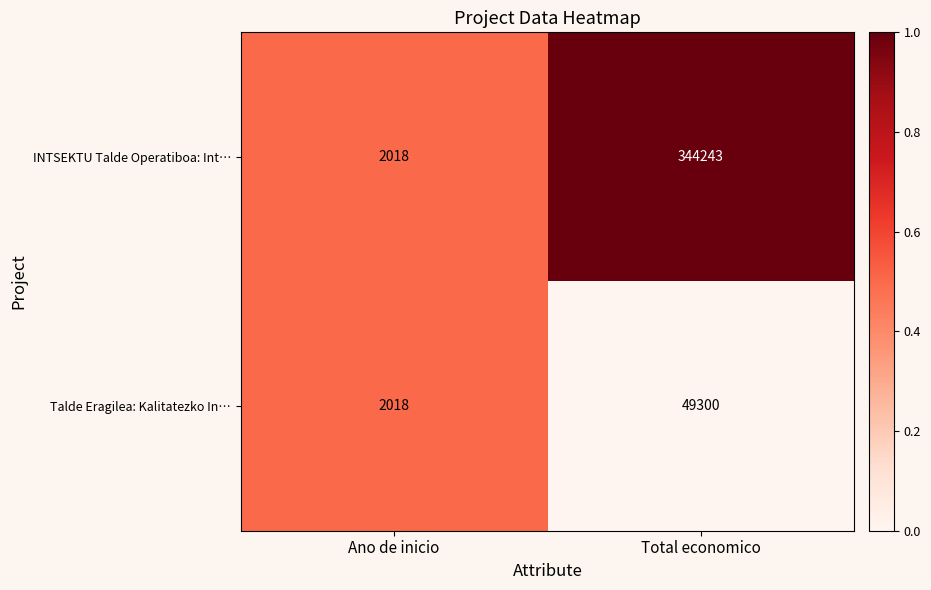

At which label is INTSEKTU Talde Operatiboa: Int… closest to 173130?

Ano de inicio